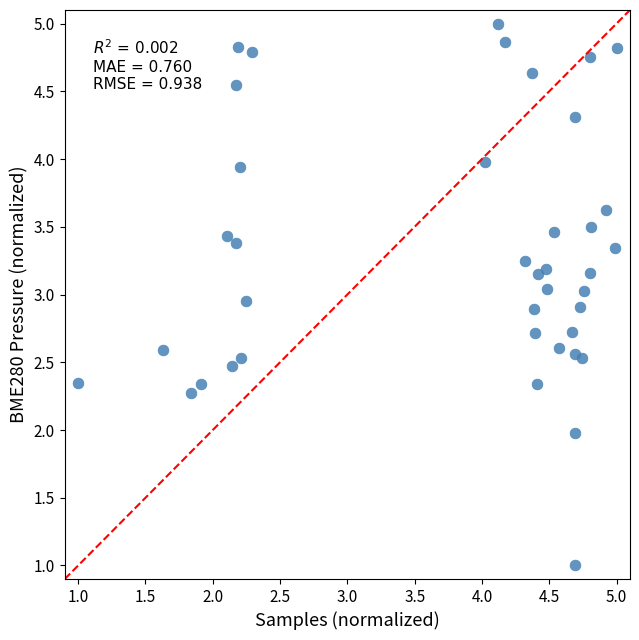

What is the range of X values (max minus min)?

4.0